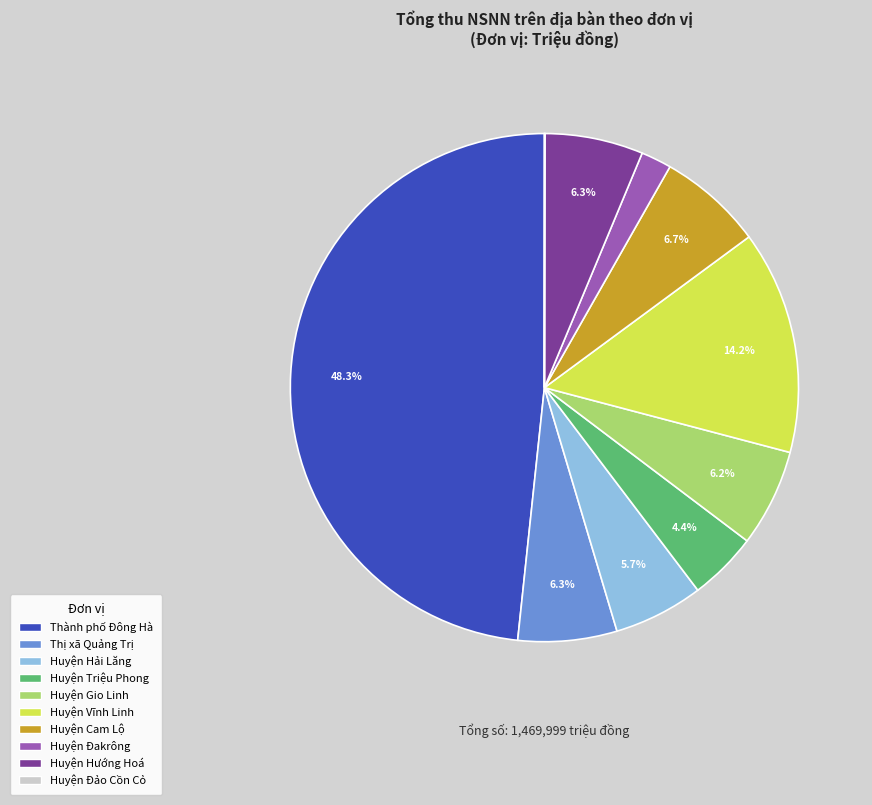

Does any single category account for the majority?

No